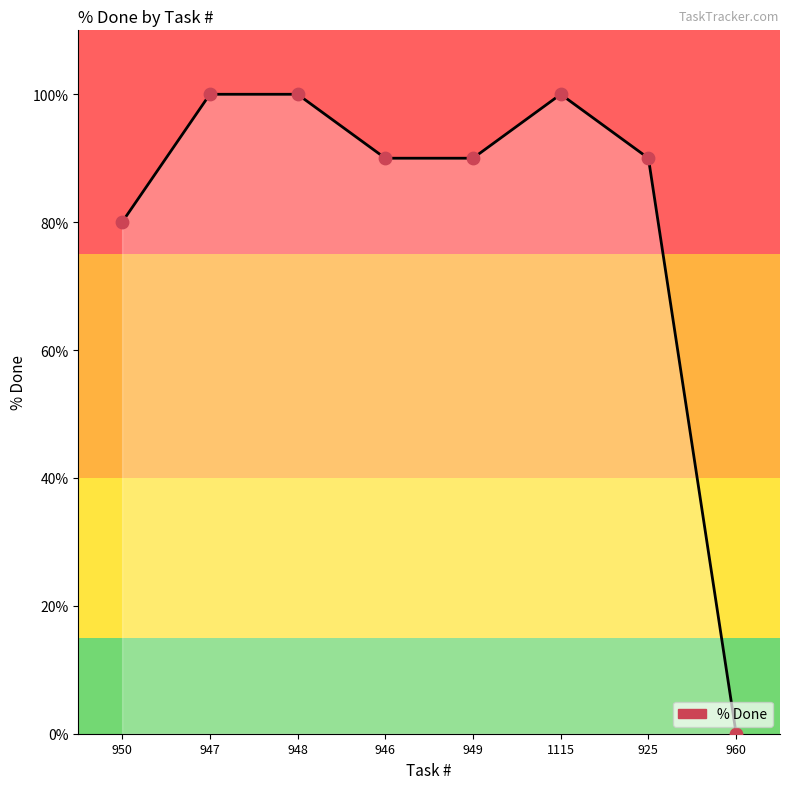

Between 947 and 949, which is larger?

947